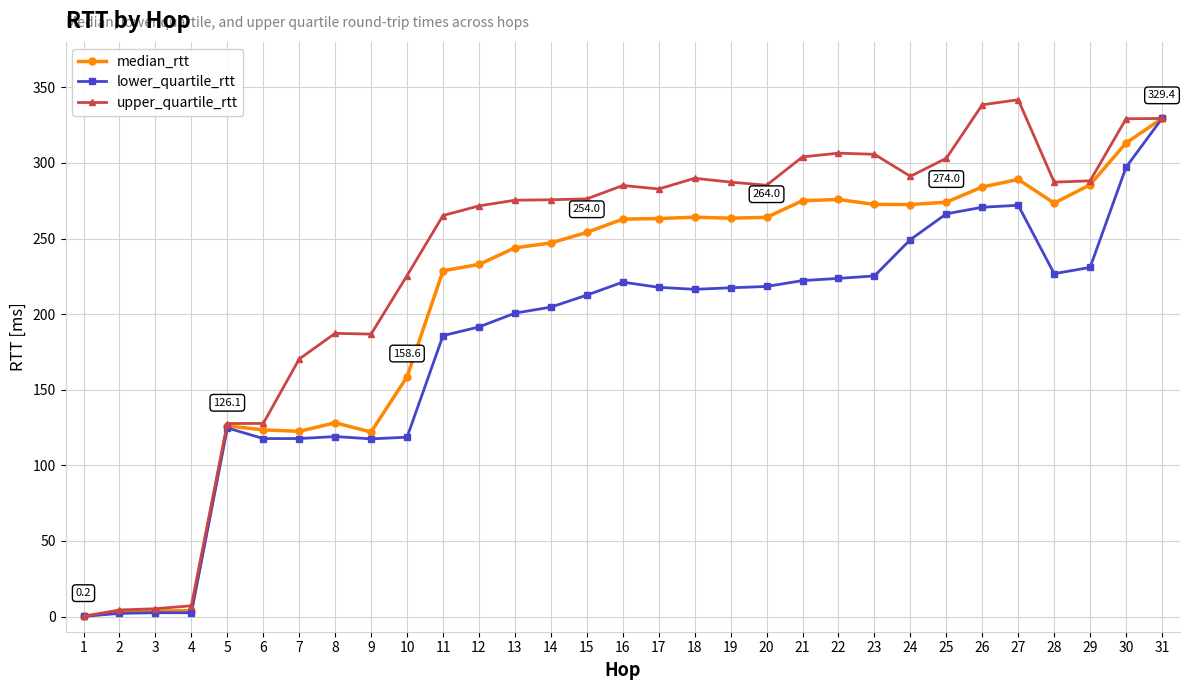

Is it true that median_rtt equals 28.7 at 8?

False